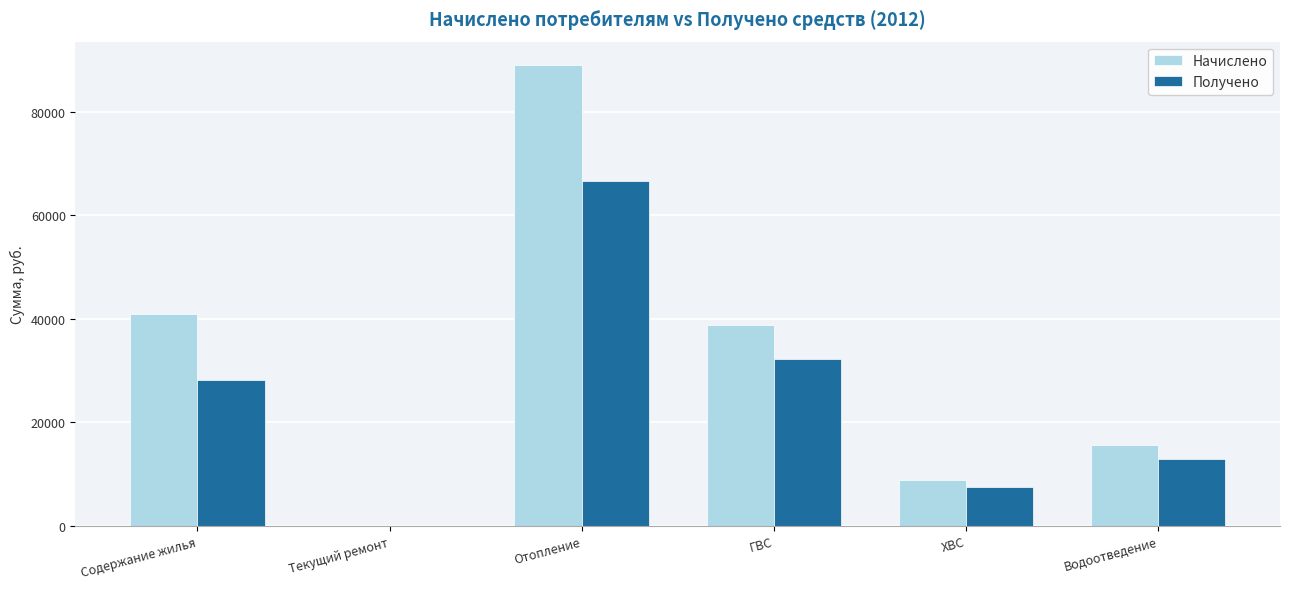

Between ГВС and Водоотведение, which series saw the biggest shift?

Начислено